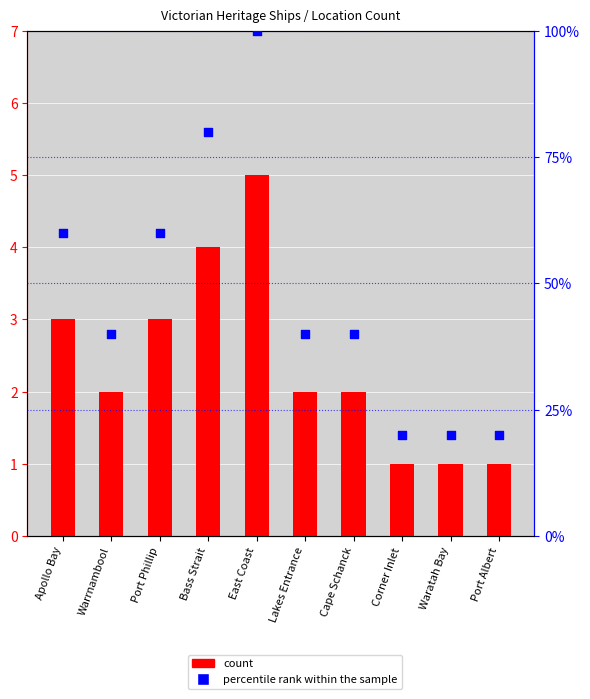

At how many categories does at least one series exceed 24?

7